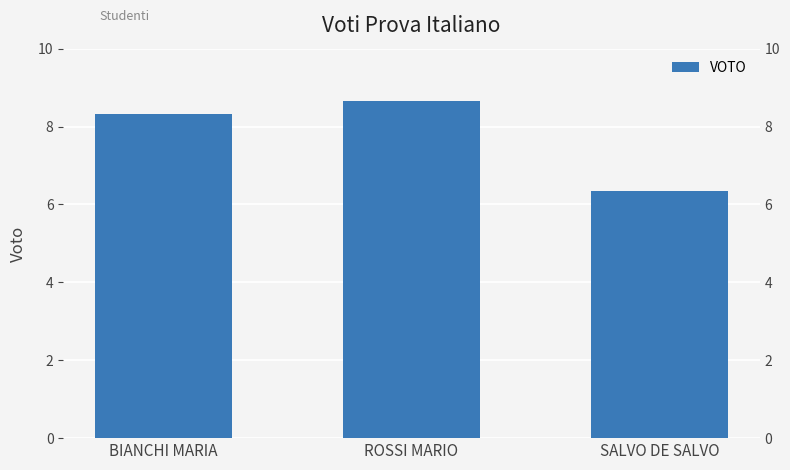

What is the difference between the maximum and minimum values?

2.3